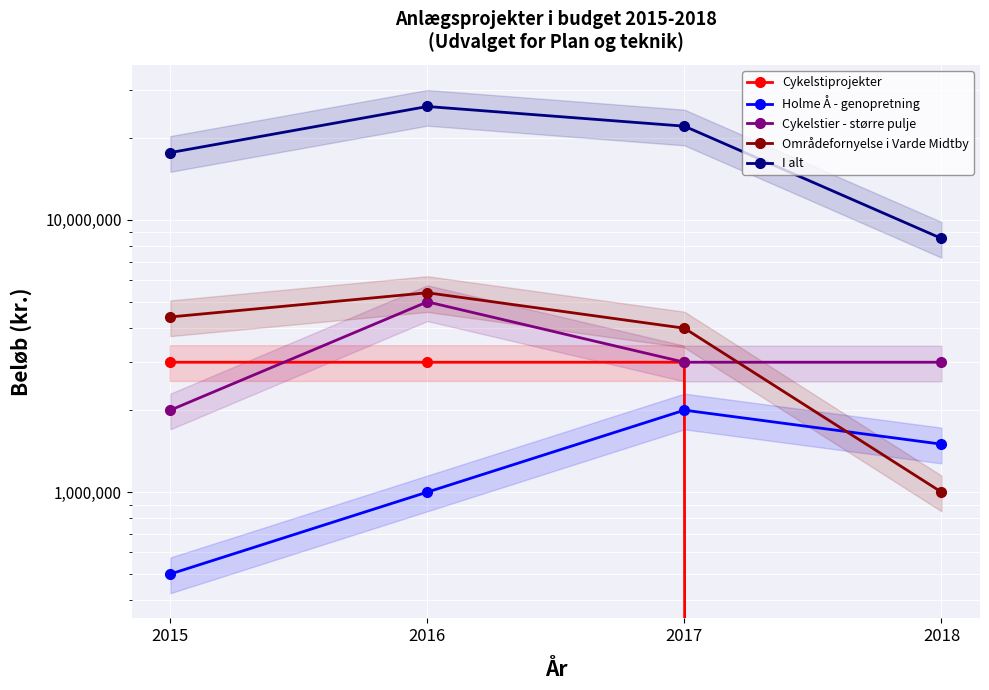

Which category has the highest value in the Områdefornyelse i Varde Midtby series?

2016